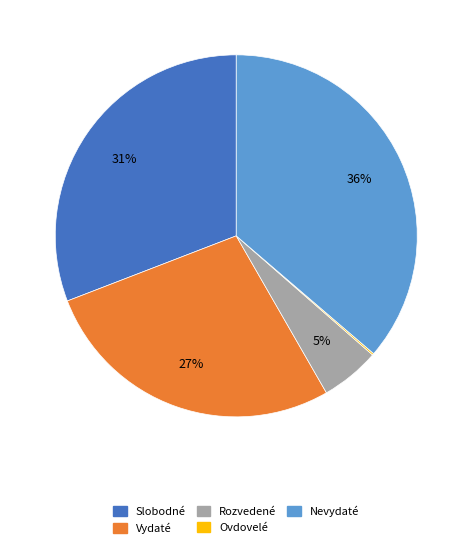

What is the largest slice in the pie chart?

Nevydaté